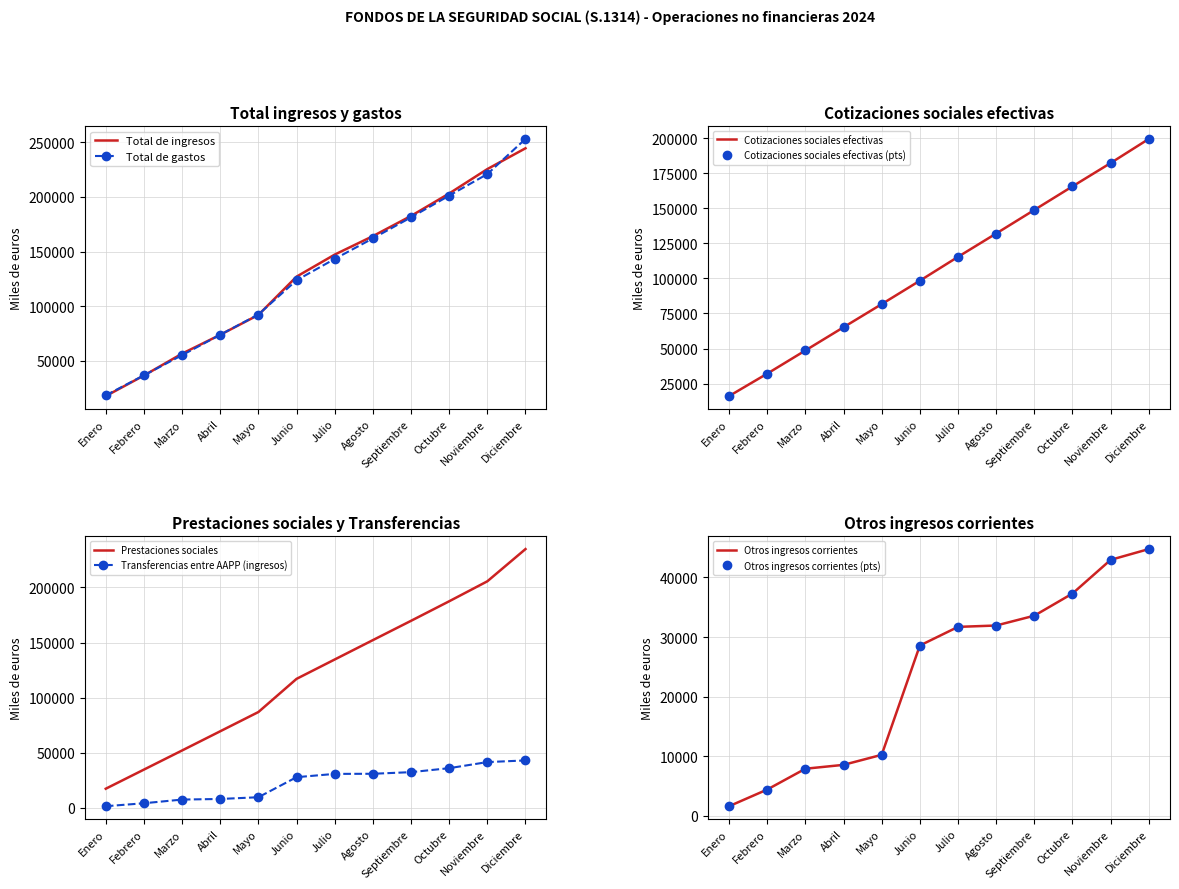

What is the value of the Total de ingresos point at the 2nd from the left?

36516